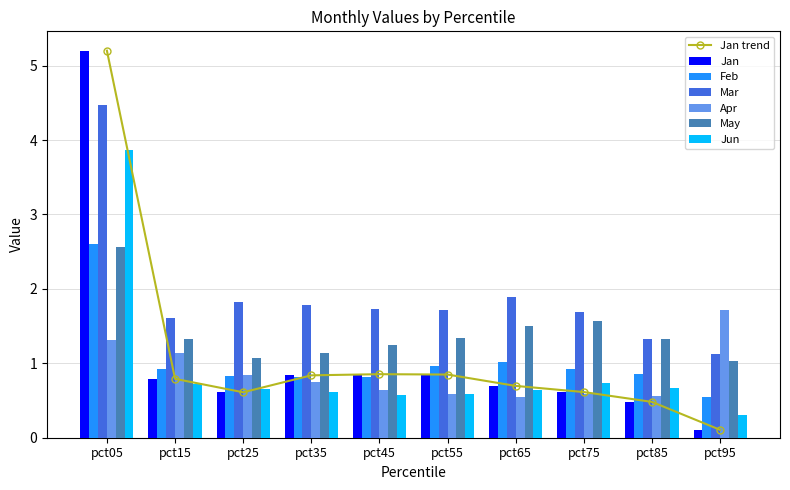

Reading left to right, transcribe all the data shown in this chart.

Jan: 5.2	0.8	0.6	0.8	0.9	0.8	0.7	0.6	0.5	0.1
Feb: 2.6	0.9	0.8	0.8	0.8	1.0	1.0	0.9	0.9	0.5
Mar: 4.5	1.6	1.8	1.8	1.7	1.7	1.9	1.7	1.3	1.1
Apr: 1.3	1.1	0.8	0.7	0.6	0.6	0.5	0.6	0.6	1.7
May: 2.6	1.3	1.1	1.1	1.2	1.3	1.5	1.6	1.3	1.0
Jun: 3.9	0.7	0.7	0.6	0.6	0.6	0.6	0.7	0.7	0.3